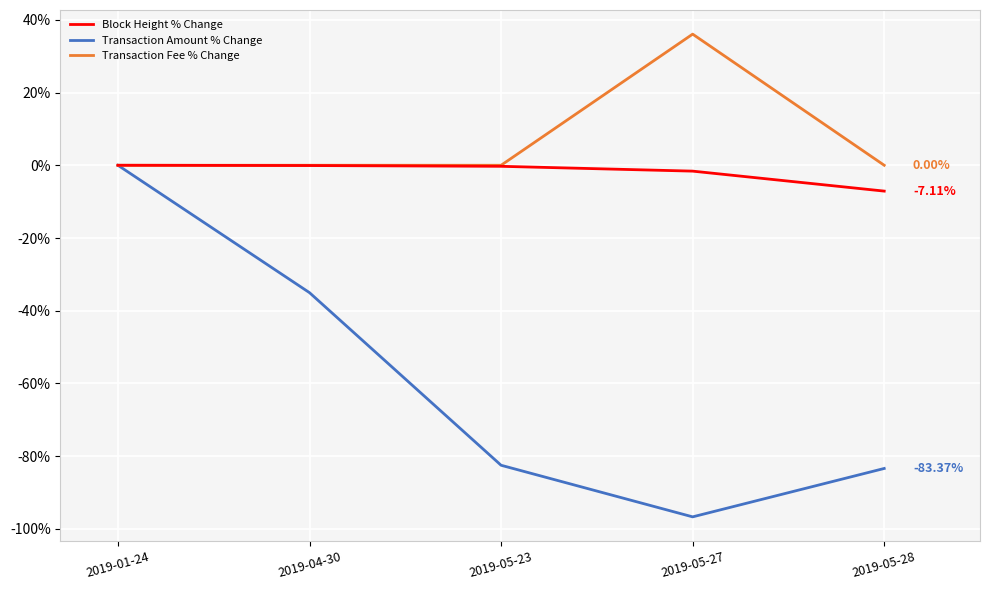

At 2019-05-27, list the series in order from largest to smallest.

Transaction Fee % Change, Block Height % Change, Transaction Amount % Change